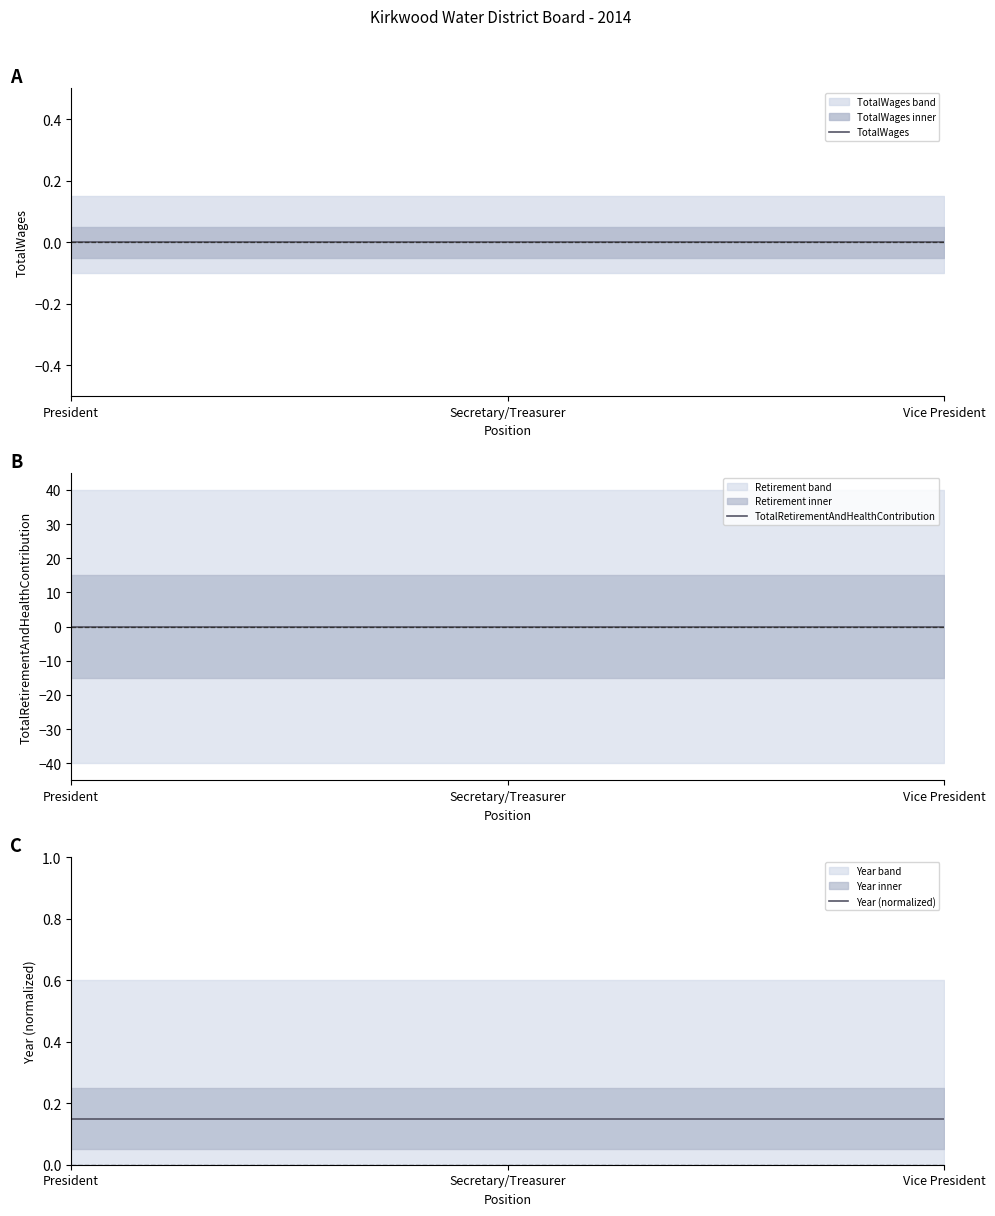

What is the value of the Year (normalized) point at the 1st from the left?

0.1